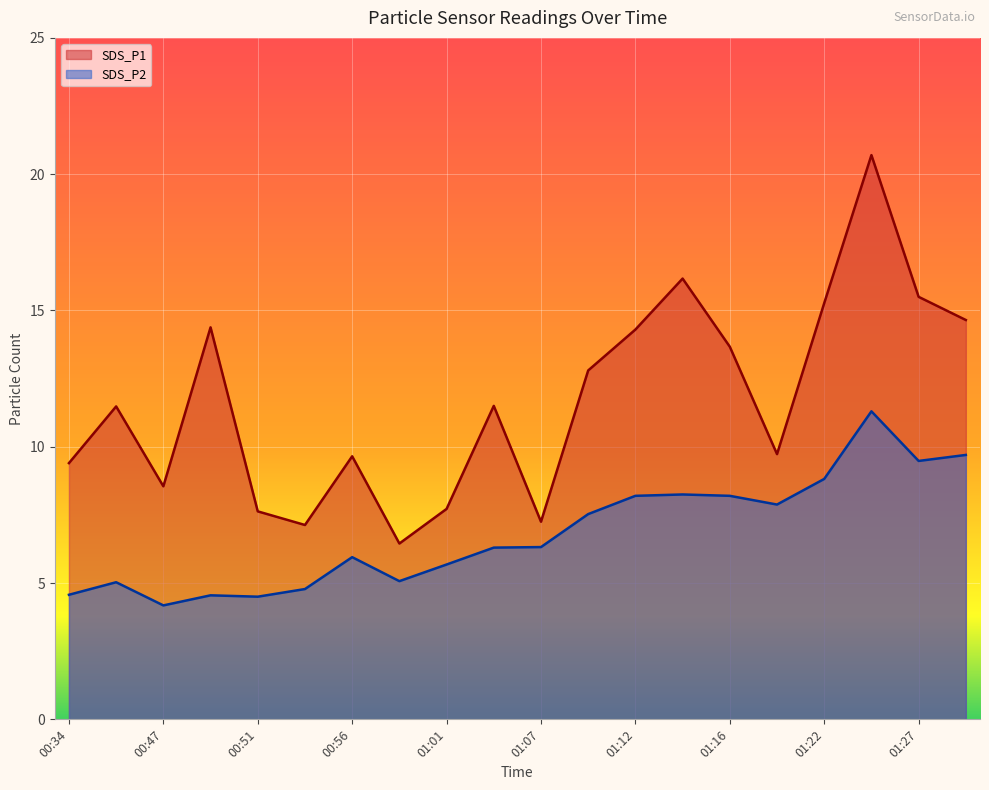

What is the difference between the SDS_P1 values at 01:30 and 01:07?

7.4